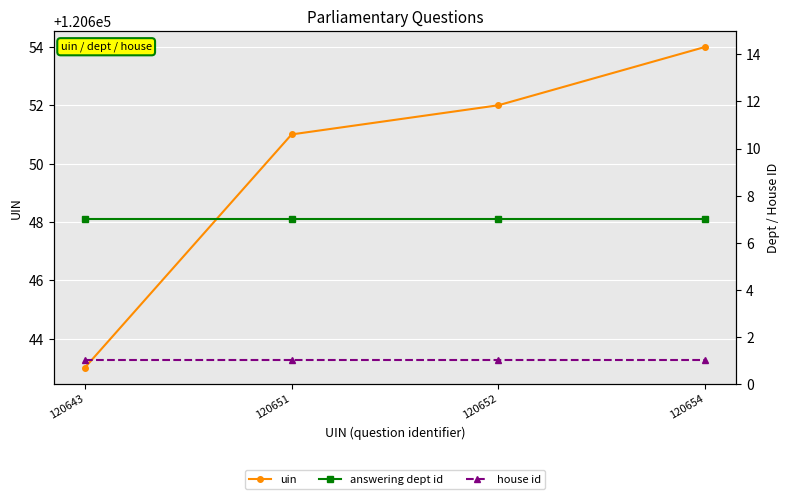

True or false: uin and answering dept id cross at least once.

False